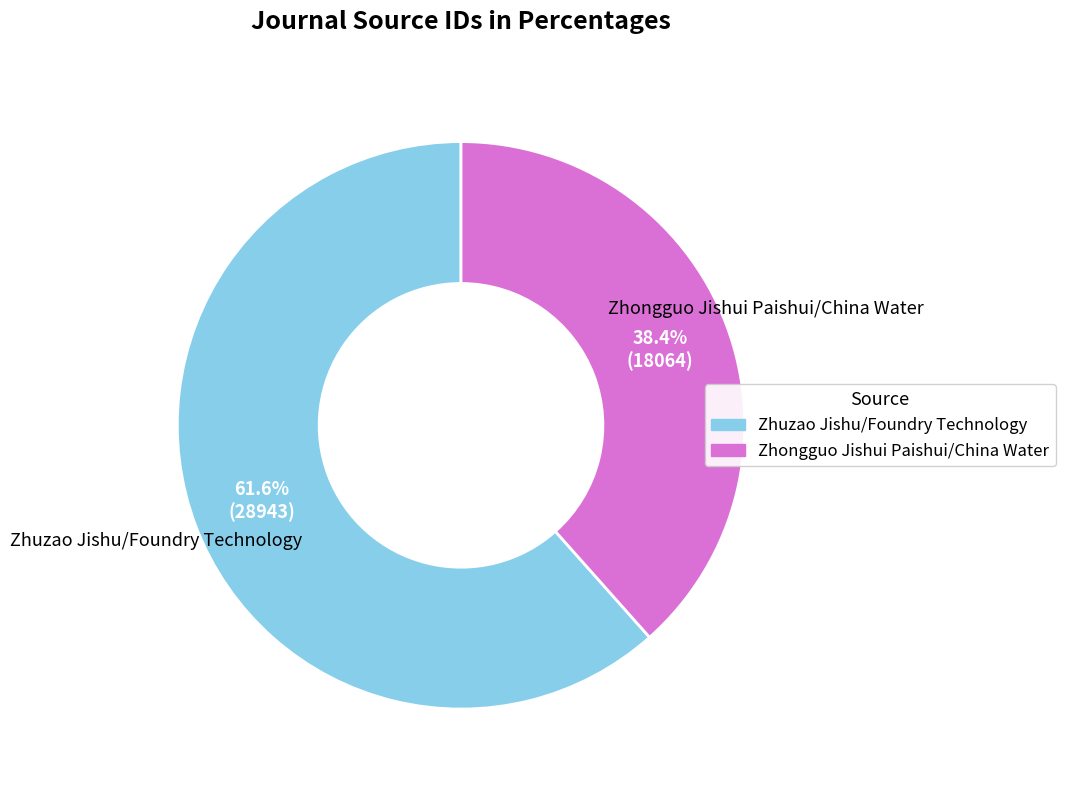

Is it true that Zhuzao Jishu/Foundry Technology is 76% of the pie?

False